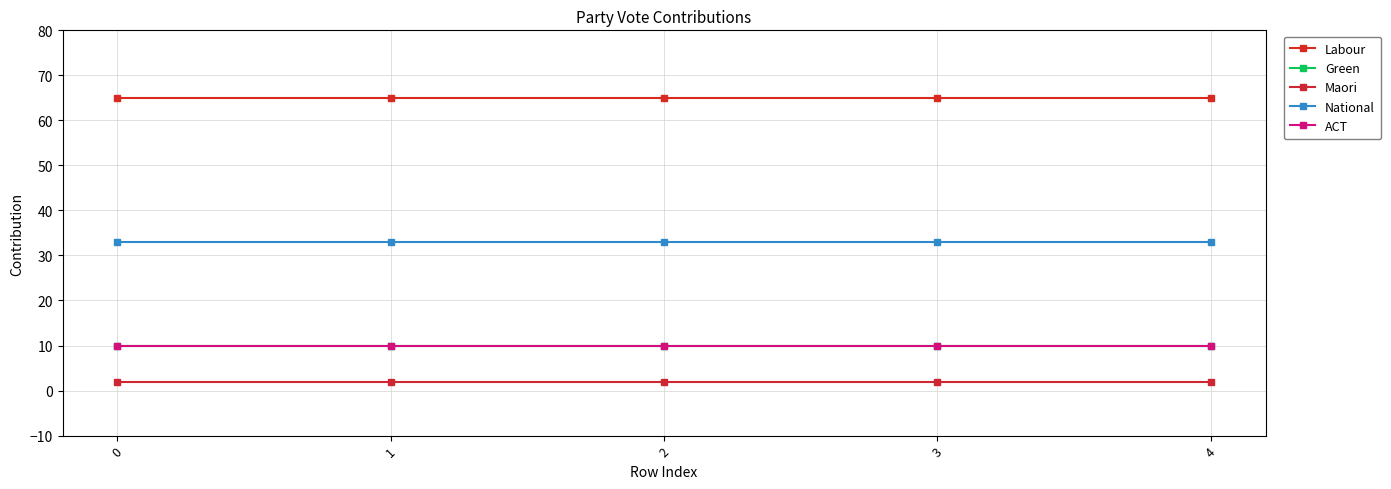

Is this an area chart (filled region under the line)?

No